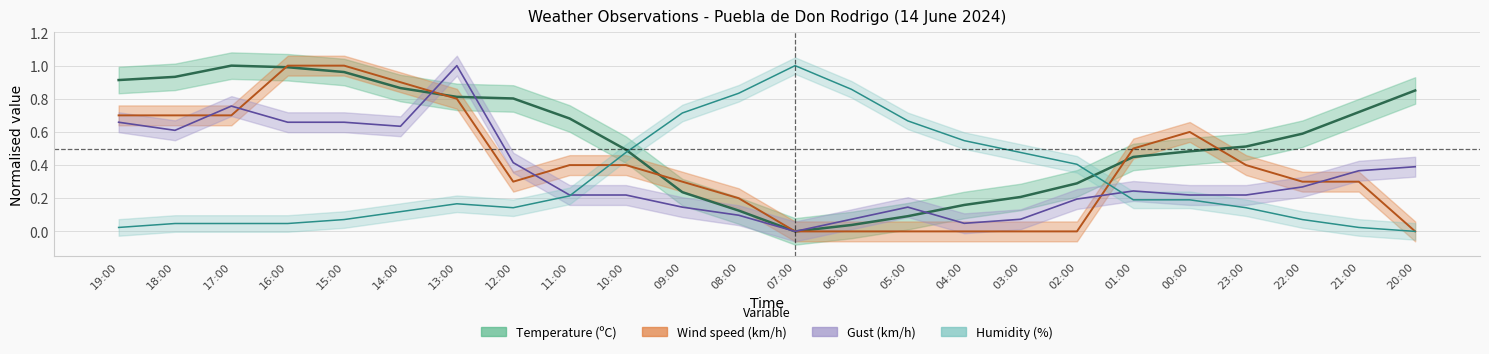

True or false: Humidity (%) and Gust (km/h) intersect in this chart.

True